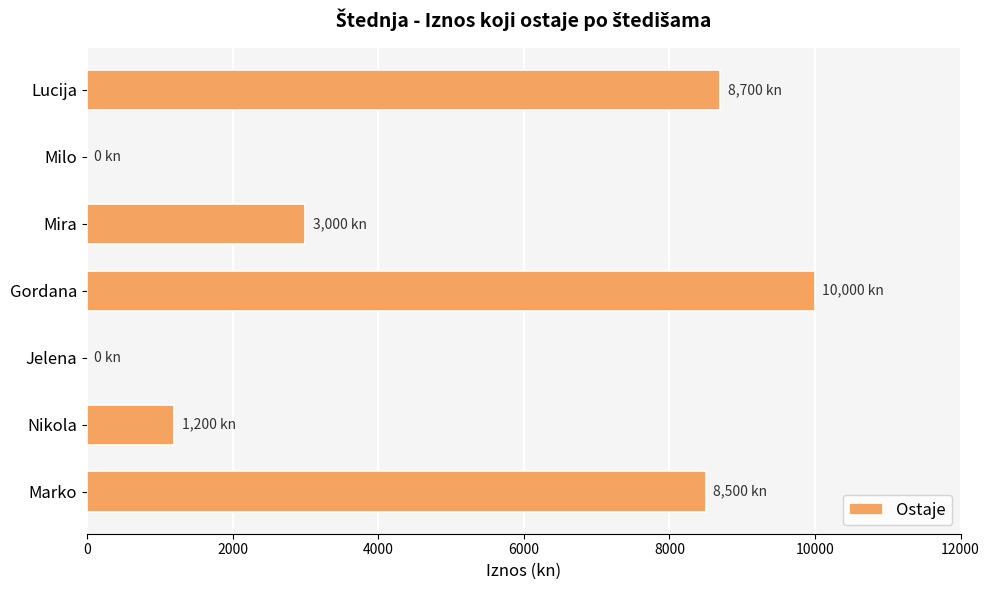

At which label is the value closest to 5000?

Mira